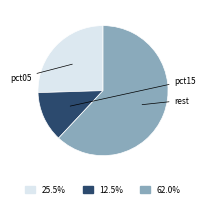

Does any single category account for the majority?

Yes